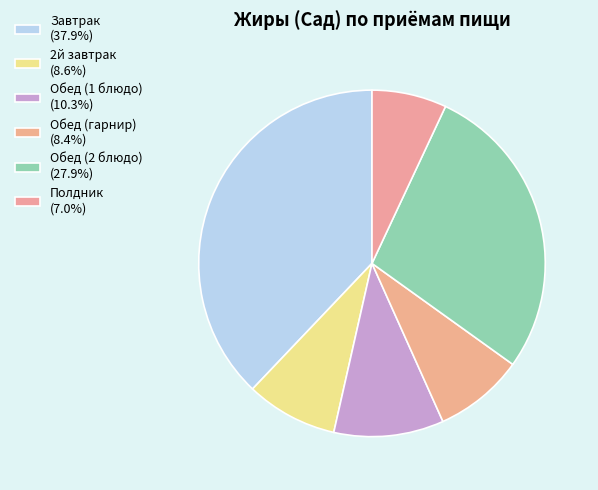

How many segments does this pie chart have?

6